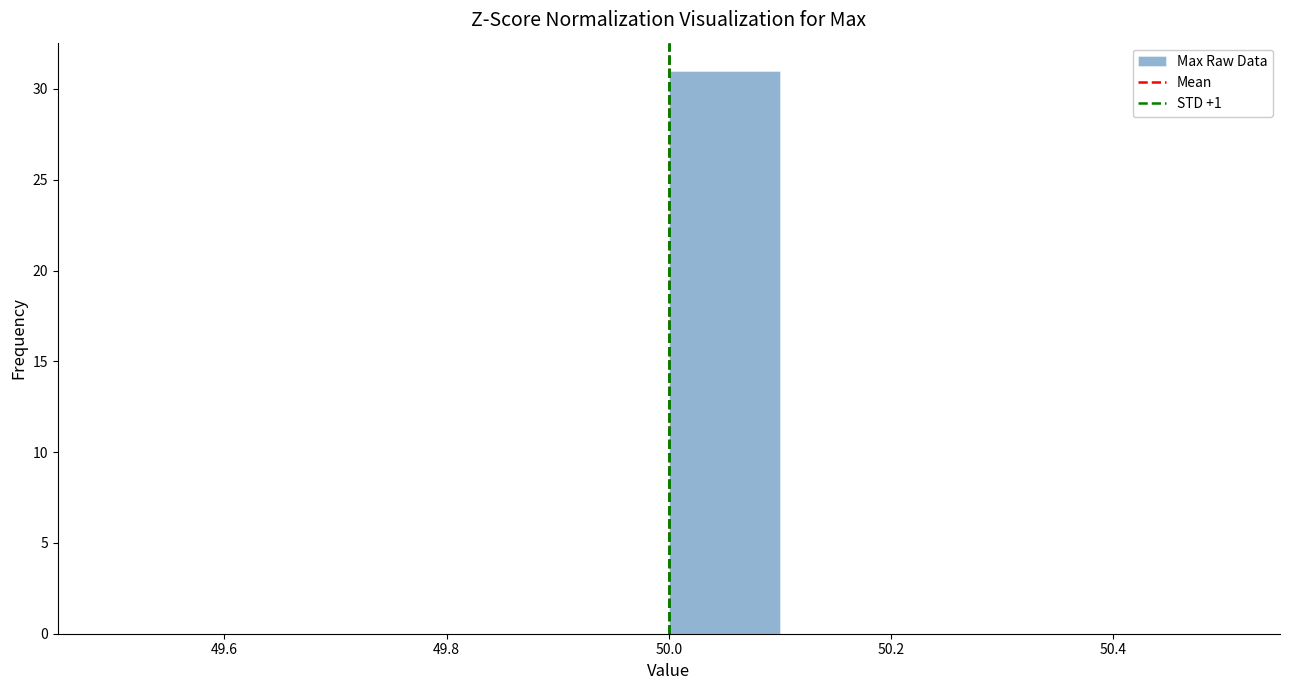

What is the height of the bar covering 50.0 to 50.1 on the x-axis? The values are not printed on the chart, so give them approximately, as read against the axis.

31